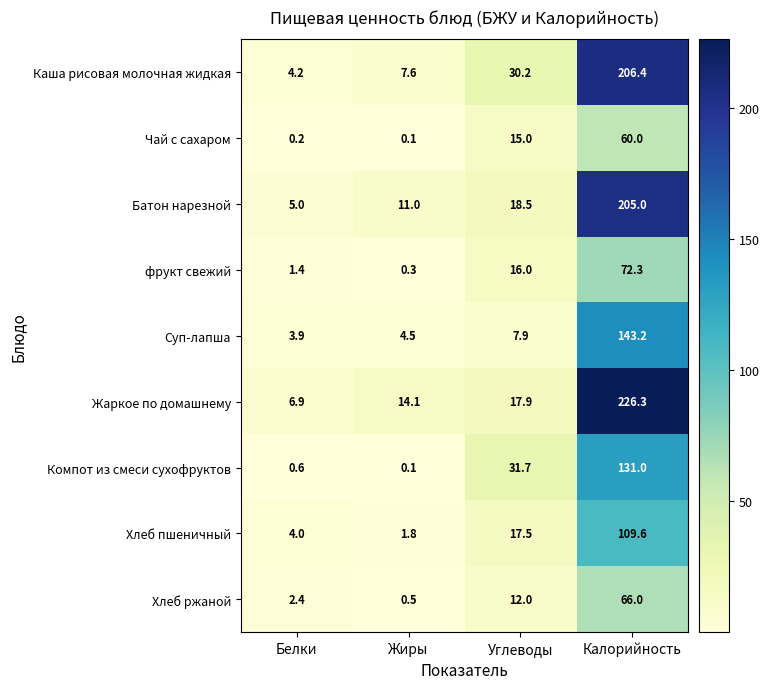

Which series has the largest total across all categories?

Жаркое по домашнему